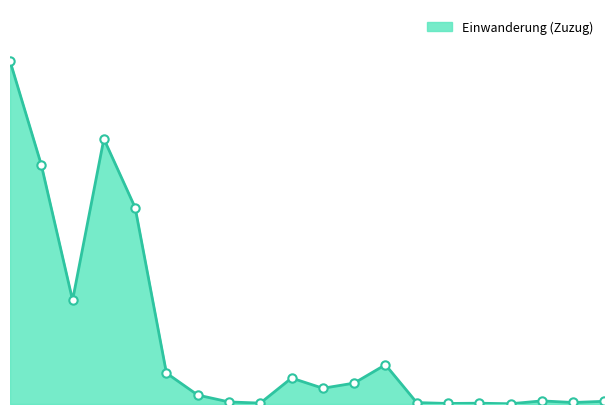

At which category does the chart reach its peak across all series?

Gesamttotal